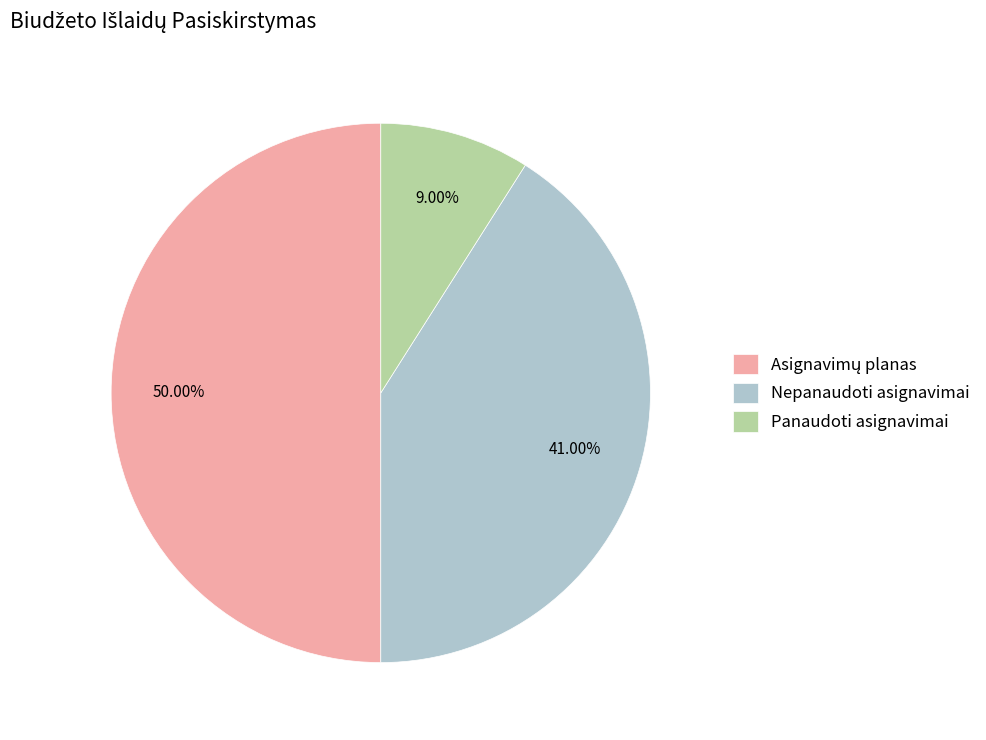

What is the smallest slice in the pie chart?

Panaudoti asignavimai